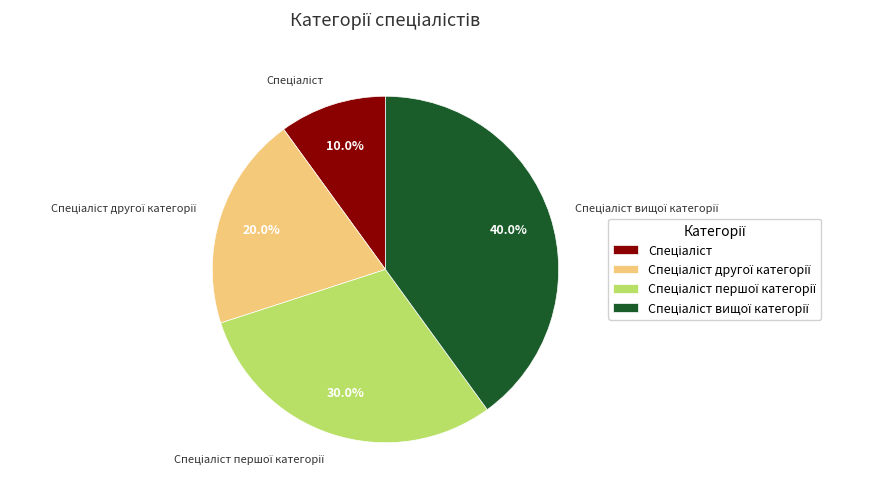

To the nearest percent, what is the difference between the largest and smallest slice percentages?

30%